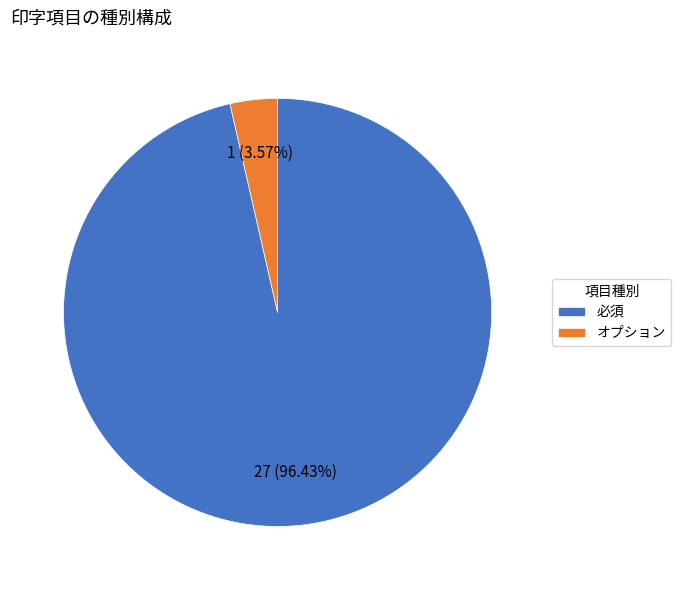

Approximately how many times larger is the value at 必須 compared to オプション?

27.0